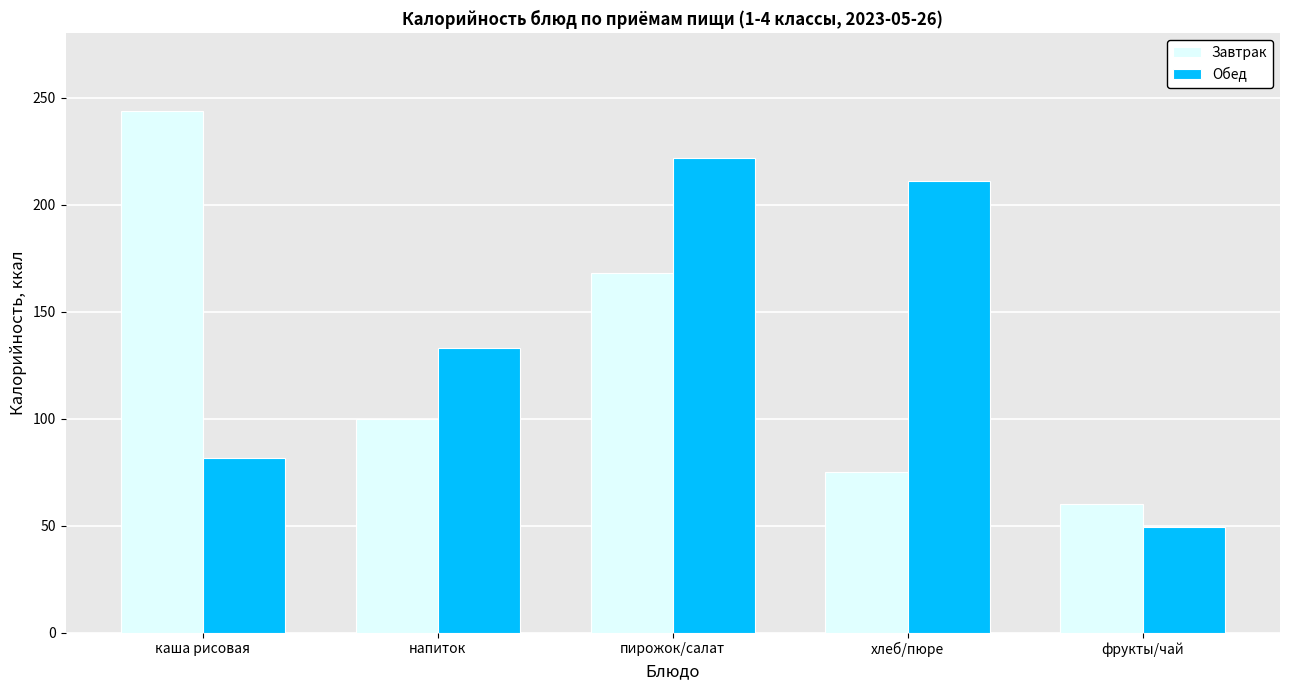

Rank the series at фрукты/чай from highest to lowest value.

Завтрак, Обед